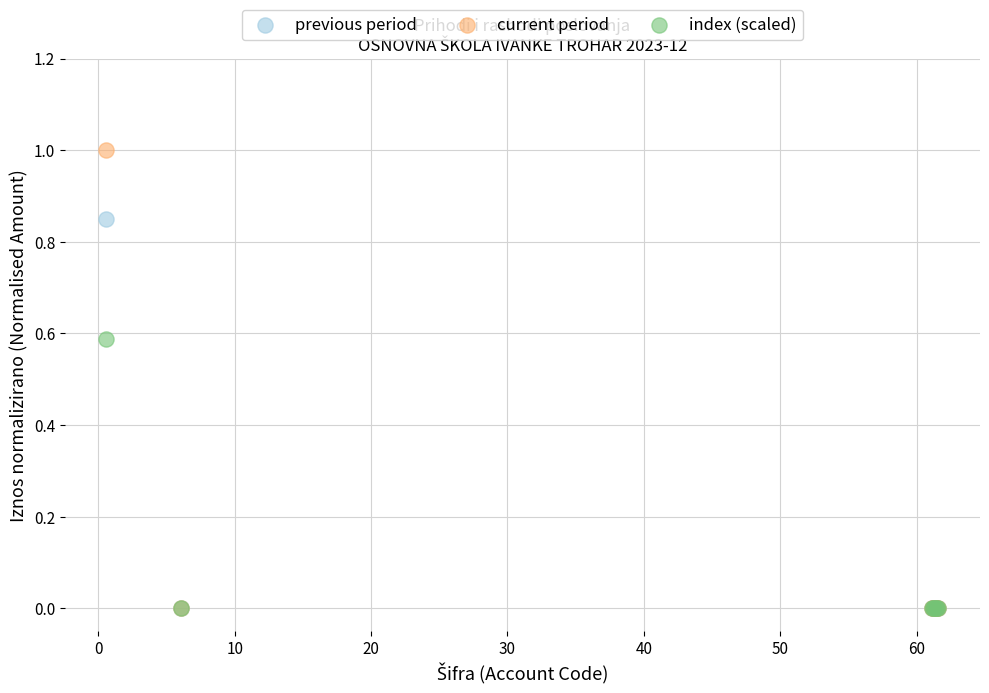

Which series has the widest spread of Y values?

current period